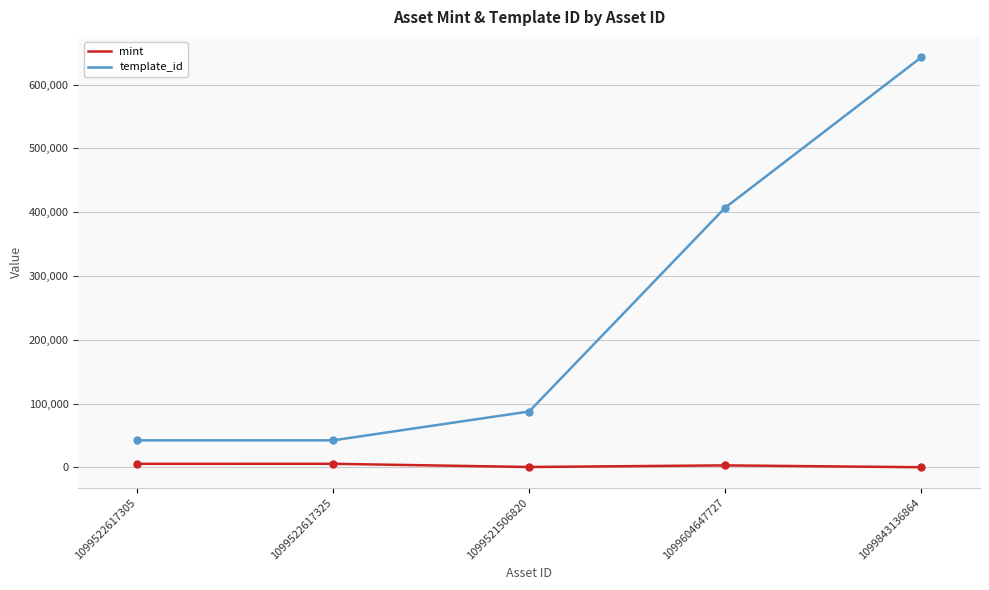

What is the maximum value shown in the chart?

642581